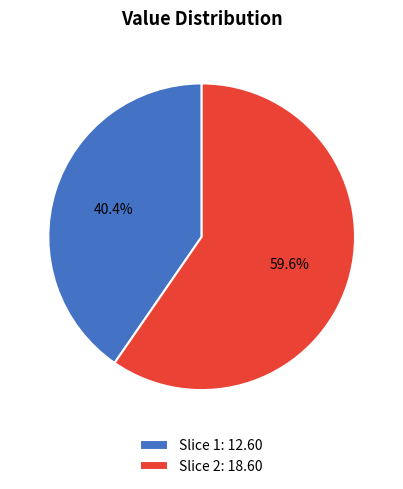

Which category accounts for the majority?

Slice 2: 18.60